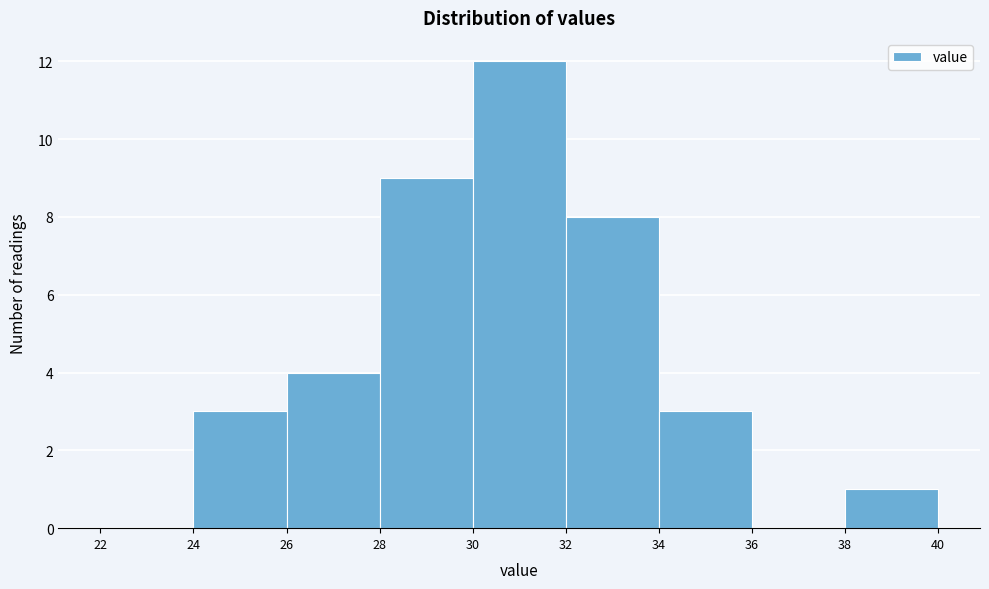

Over which range of the x-axis is the bar tallest?

30 to 32